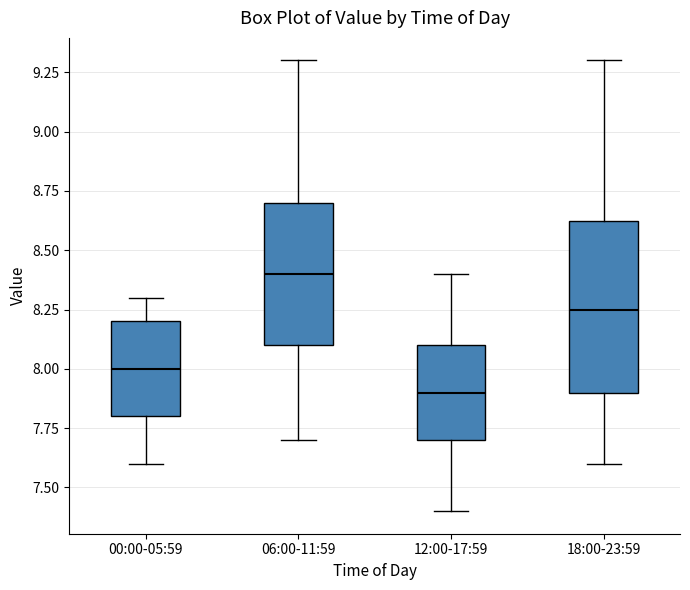

Comparing the boxes themselves (not the whiskers), which one is the tallest?

18:00-23:59